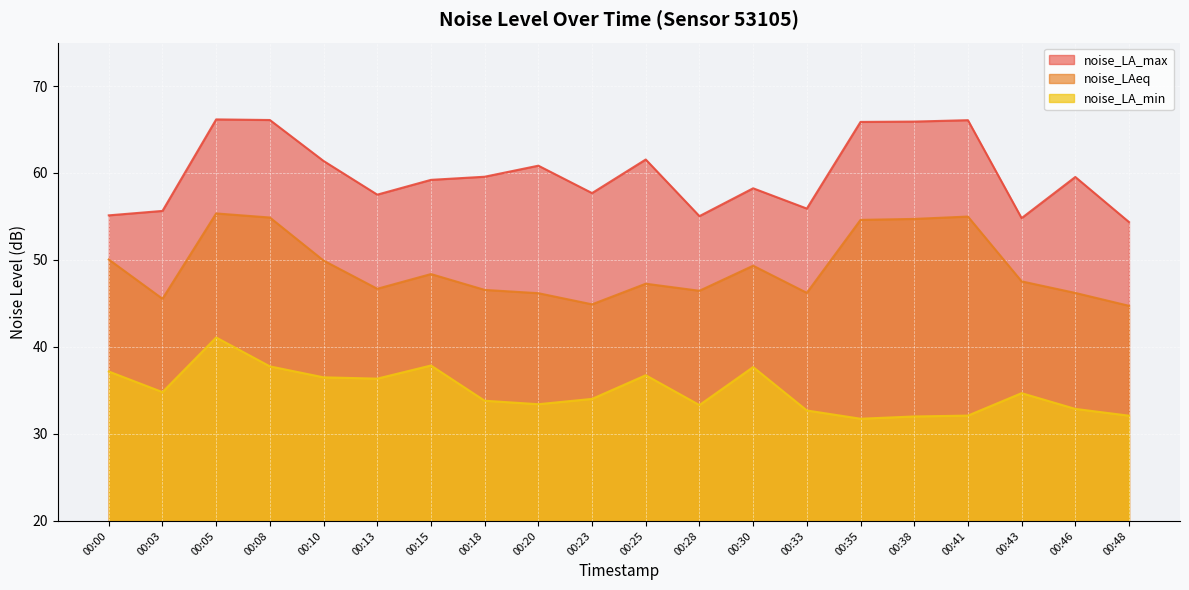

Reading left to right, list all the values displayed in this chart.

noise_LA_max: 00:00=55.1	00:03=55.6	00:05=66.2	00:08=66.1	00:10=61.4	00:13=57.5	00:15=59.2	00:18=59.6	00:20=60.8	00:23=57.7	00:25=61.5	00:28=55.0	00:30=58.2	00:33=55.9	00:35=65.9	00:38=65.9	00:41=66.1	00:43=54.8	00:46=59.5	00:48=54.4
noise_LAeq: 00:00=50.0	00:03=45.5	00:05=55.4	00:08=54.9	00:10=49.9	00:13=46.7	00:15=48.4	00:18=46.6	00:20=46.2	00:23=44.9	00:25=47.3	00:28=46.5	00:30=49.3	00:33=46.2	00:35=54.6	00:38=54.7	00:41=55.0	00:43=47.5	00:46=46.2	00:48=44.7
noise_LA_min: 00:00=37.2	00:03=34.8	00:05=41.1	00:08=37.8	00:10=36.5	00:13=36.4	00:15=37.9	00:18=33.8	00:20=33.4	00:23=34.0	00:25=36.8	00:28=33.3	00:30=37.7	00:33=32.7	00:35=31.8	00:38=32.0	00:41=32.1	00:43=34.7	00:46=32.9	00:48=32.1